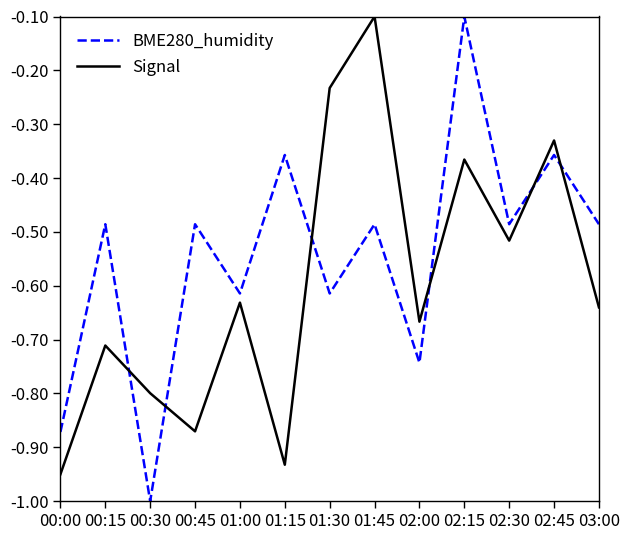

What is the sum of the BME280_humidity values at 02:00 and 03:00?

-1.2